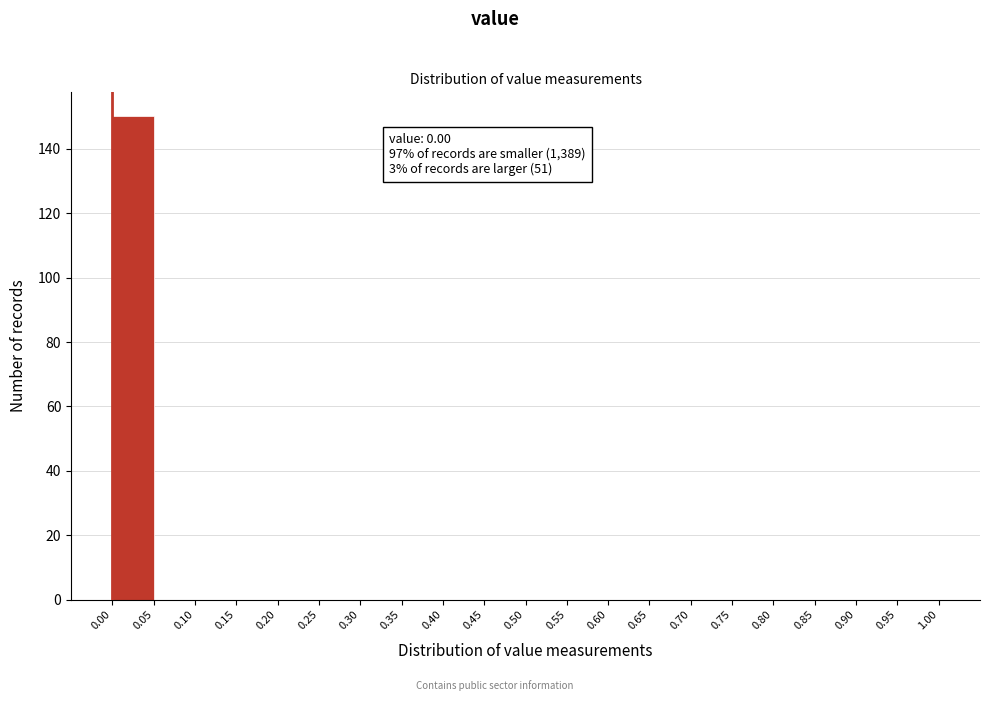

Over which range of the x-axis is the bar tallest?

0.00 to 0.05